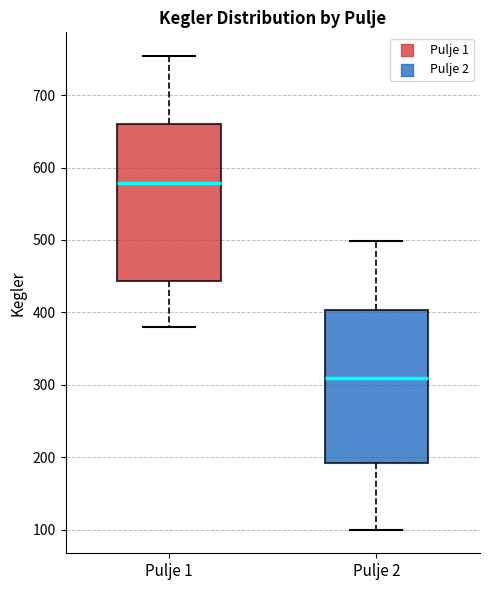

Which box has the lowest median line?

Pulje 2